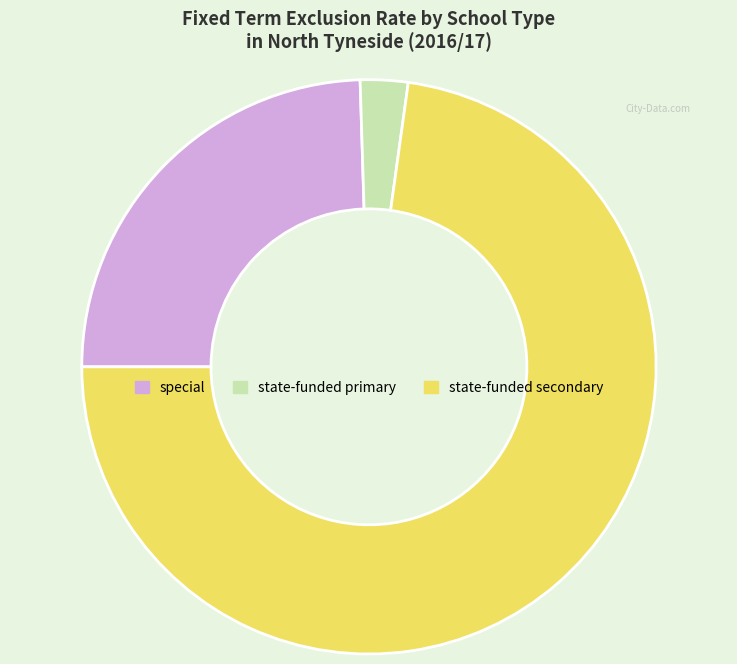

Rank the categories by value from highest to lowest.

state-funded secondary, special, state-funded primary